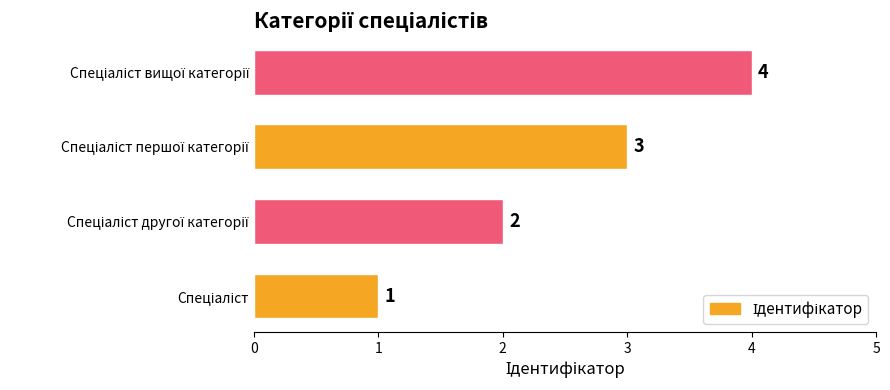

How many bars are there in total?

4